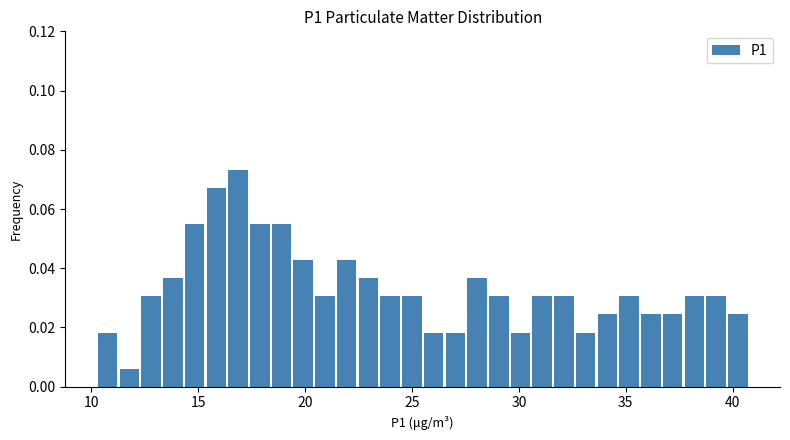

Around what value on the x-axis is the tallest bar? Give the approximate position of its centre, as read against the axis.

17.0